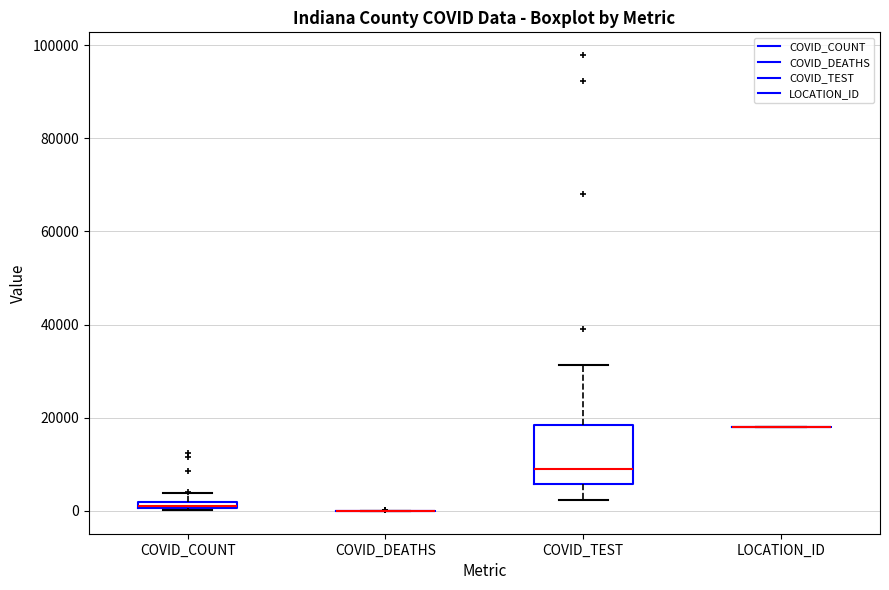

Which box is the tallest, from its lower edge to its upper edge?

COVID_TEST